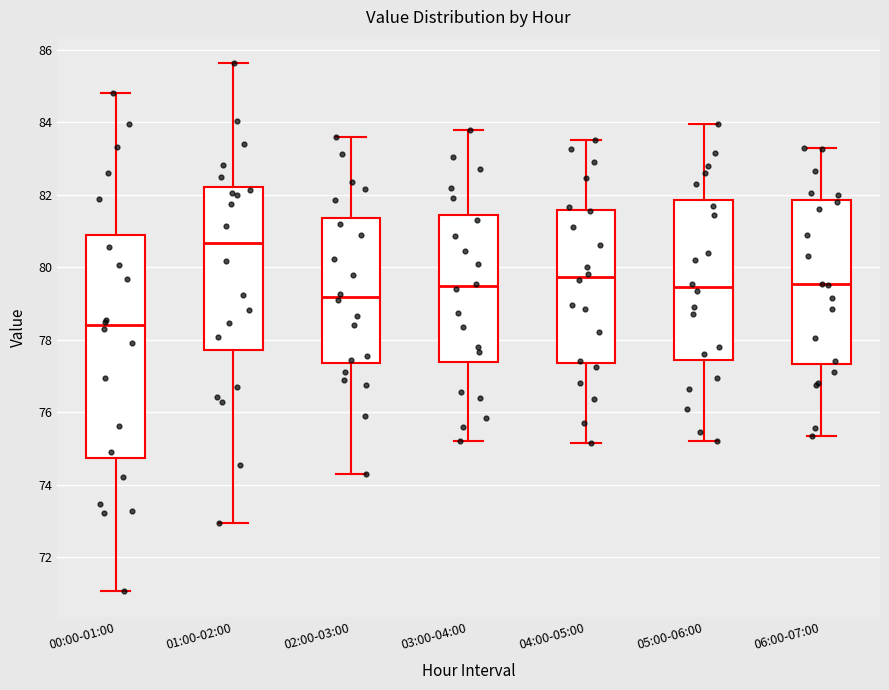

Where does the upper whisker of the box for 02:00-03:00 end on the y-axis? The values are not printed on the chart, so give them approximately, as read against the axis.

83.6